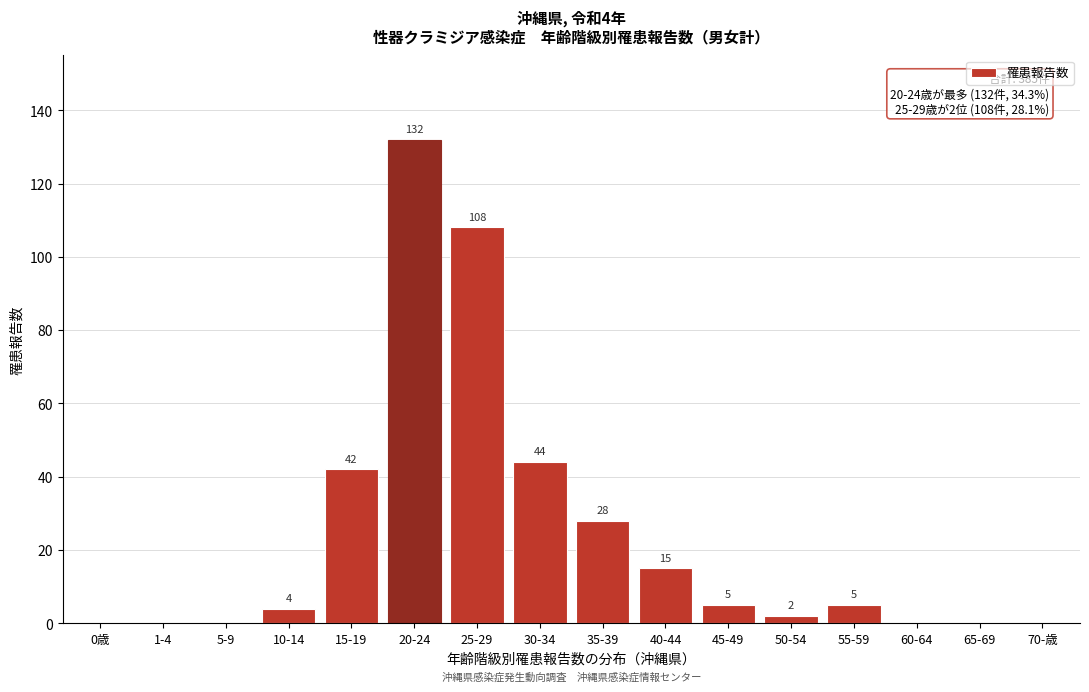

Reading left to right, extract all data points from this chart.

0歳=0	1-4=0	5-9=0	10-14=4	15-19=42	20-24=132	25-29=108	30-34=44	35-39=28	40-44=15	45-49=5	50-54=2	55-59=5	60-64=0	65-69=0	70-歳=0